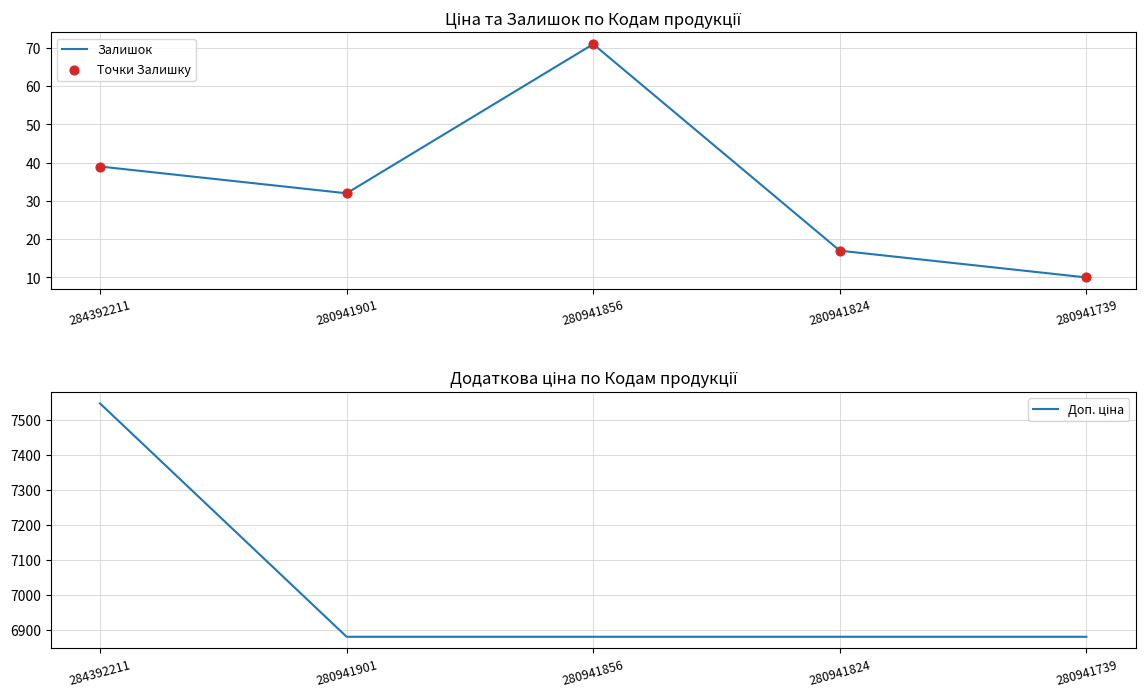

At which category is the sum across all series the highest?

284392211